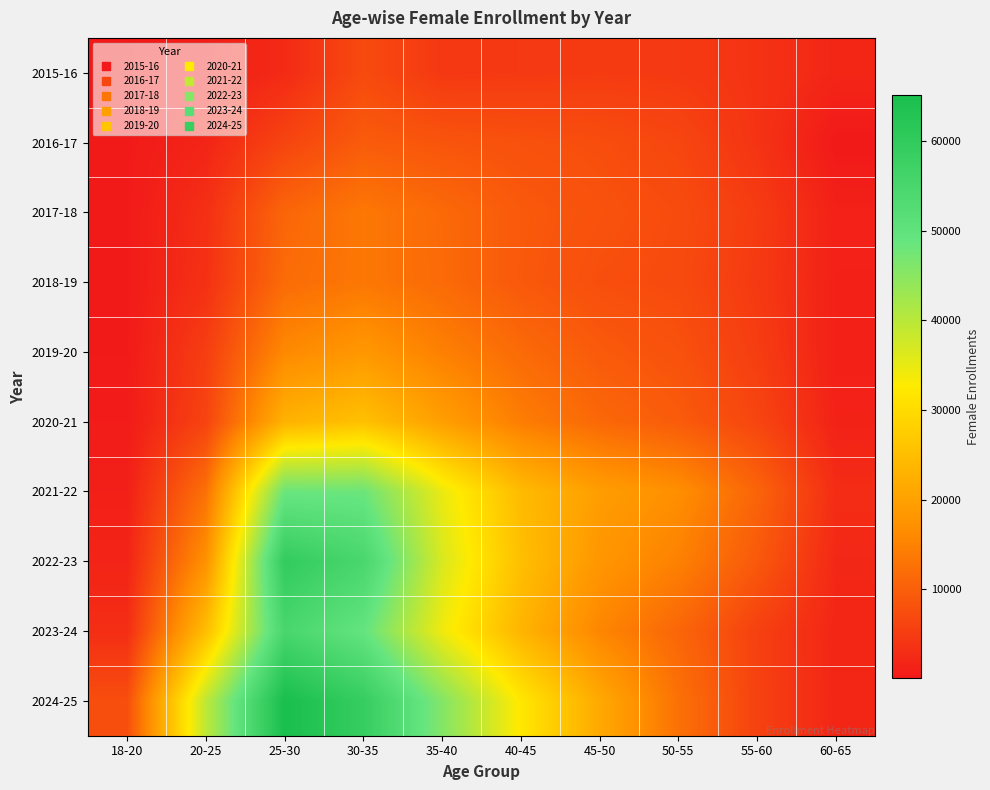

List the series in order of their peak value, lowest first.

2015-16, 2016-17, 2018-19, 2017-18, 2019-20, 2020-21, 2021-22, 2023-24, 2022-23, 2024-25